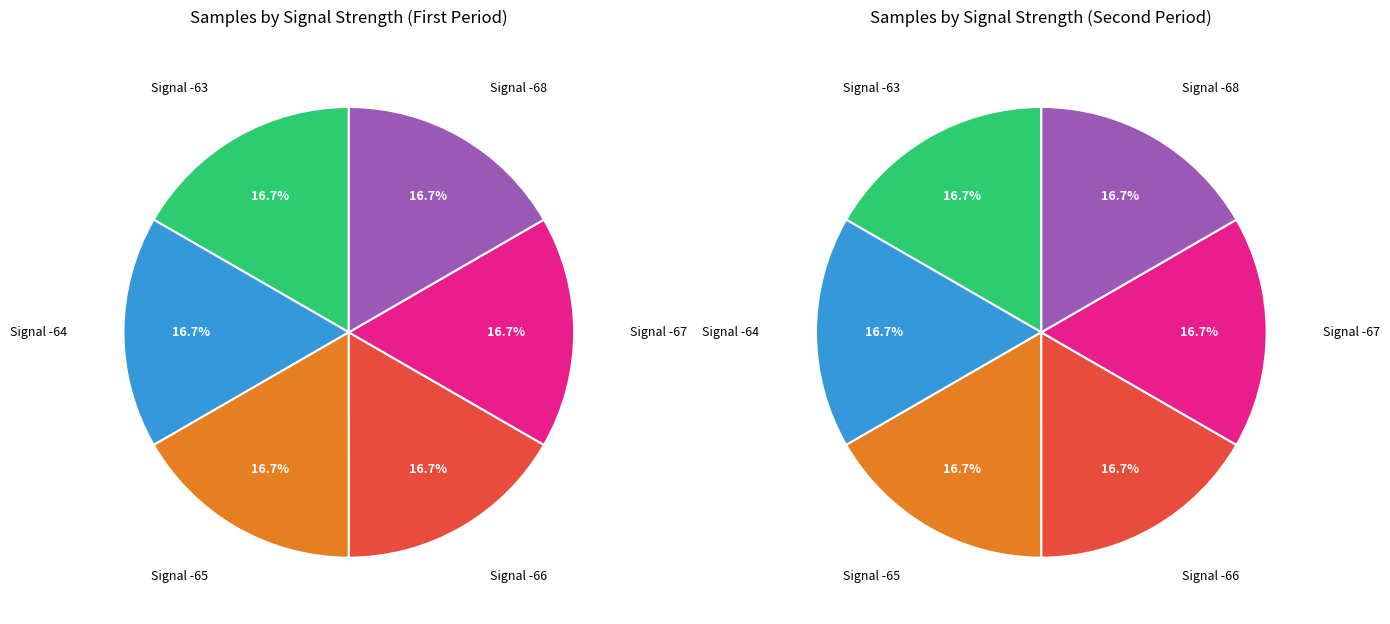

Do 0 and 6 together represent more than half of the pie?

No